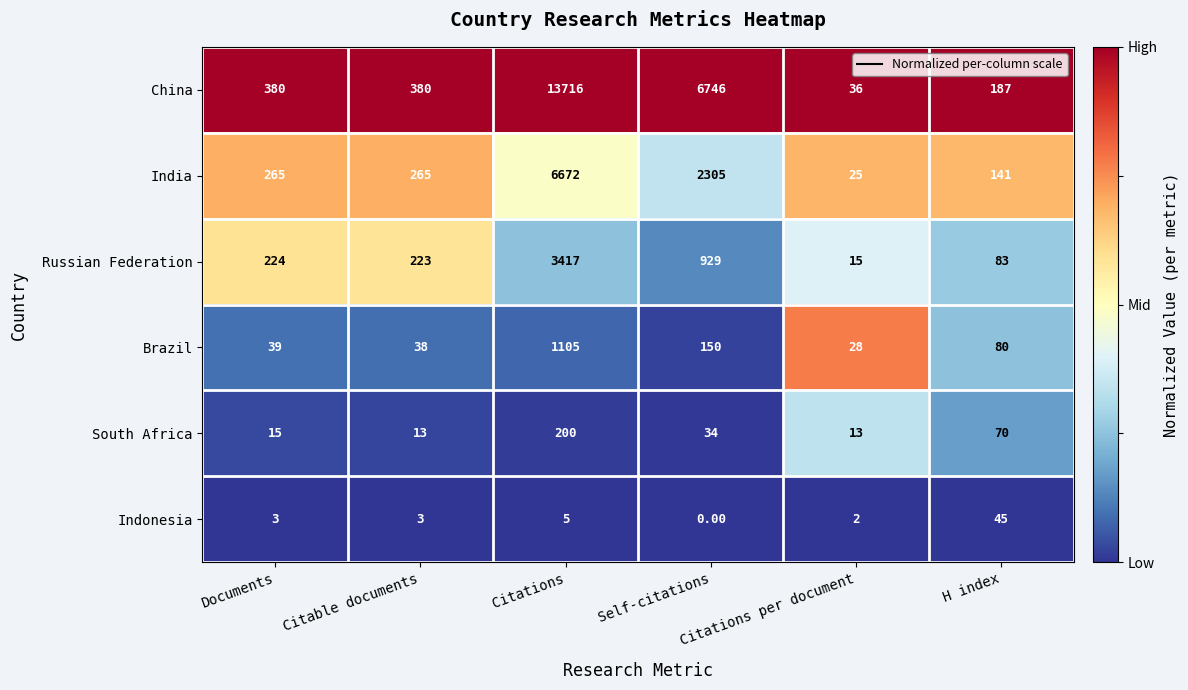

What is the total value across all series at Citable documents?

922